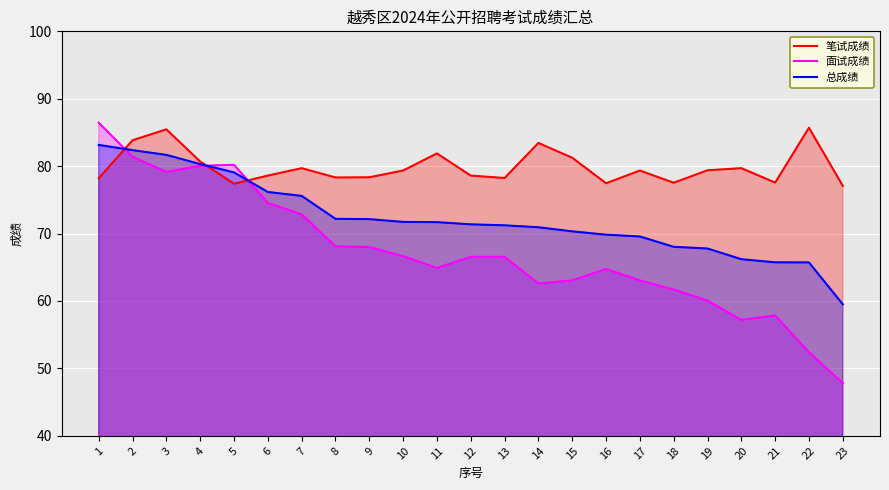

What is the highest value of the 笔试成绩 series?

85.7